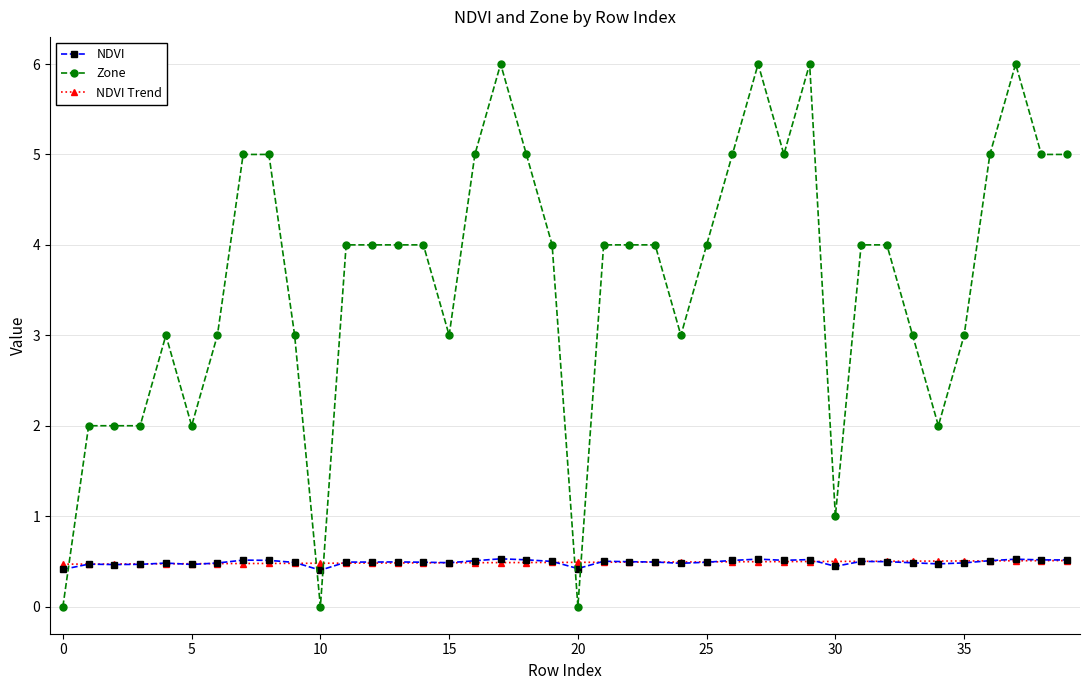

True or false: Zone and NDVI Trend cross at least once.

True